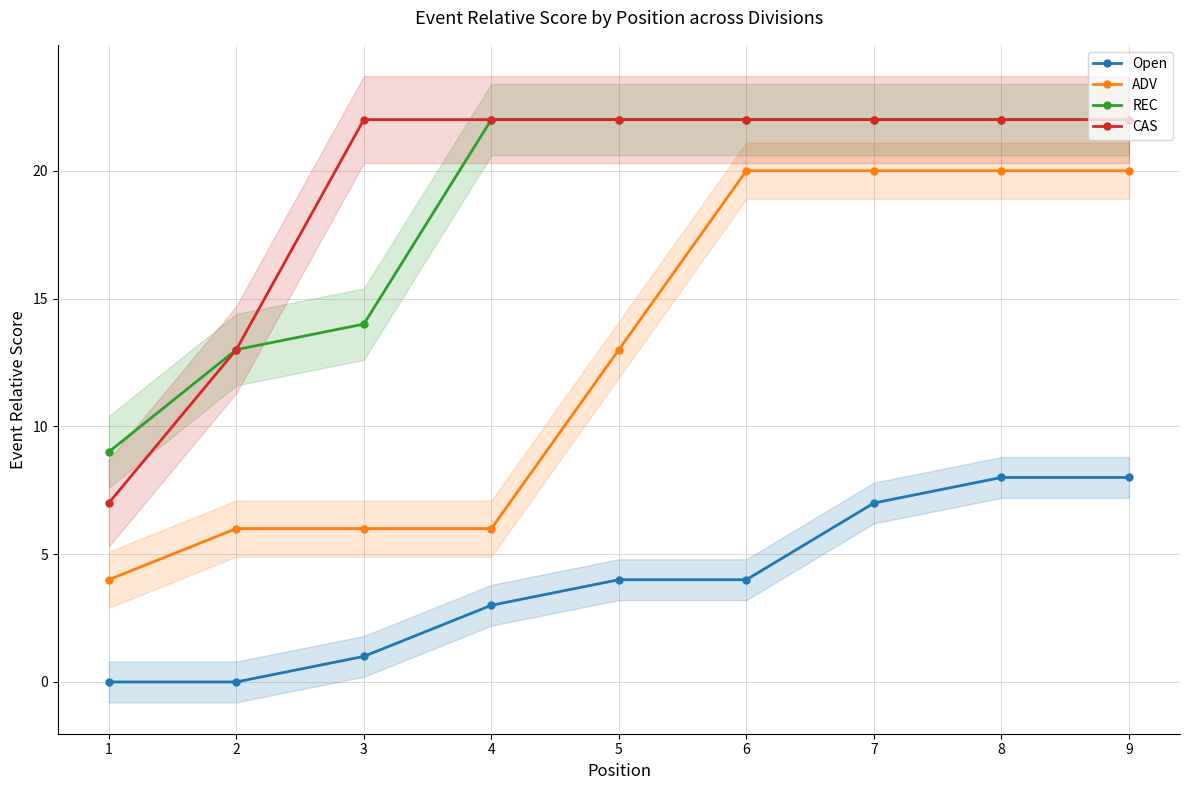

Reading left to right, list all the values displayed in this chart.

Open: 0	0	1	3	4	4	7	8	8
ADV: 4	6	6	6	13	20	20	20	20
REC: 9	13	14	22	22	22	22	22	22
CAS: 7	13	22	22	22	22	22	22	22